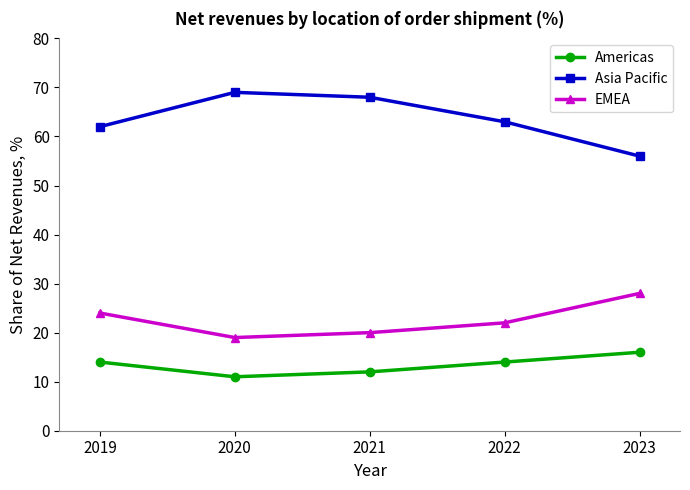

What is the approximate value of Americas at 2020?

11